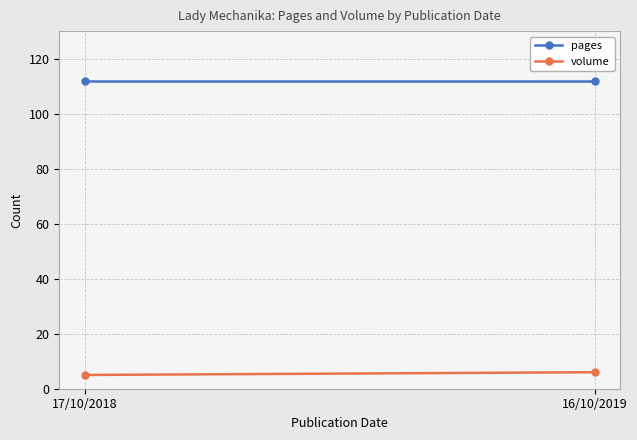

What is the sum of all volume values?

11